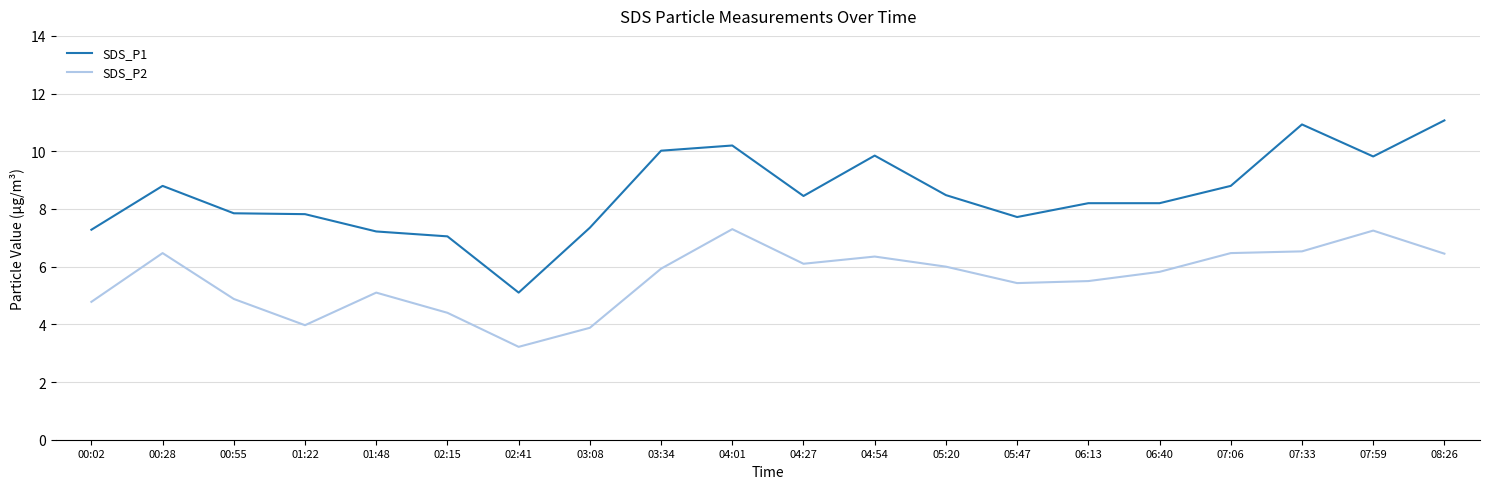

Which series has the largest range (max minus min)?

SDS_P1